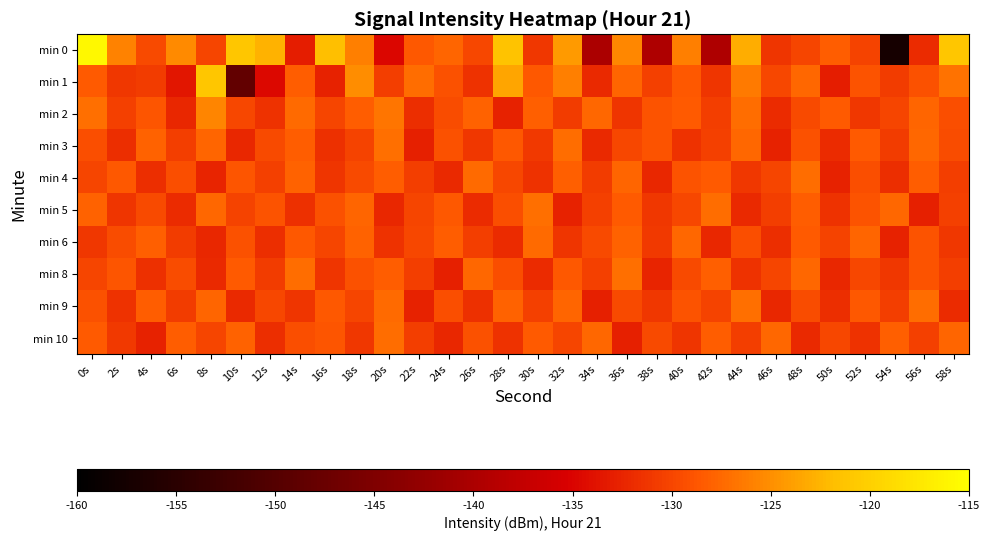

At which category does the chart reach its minimum across all series?

54s